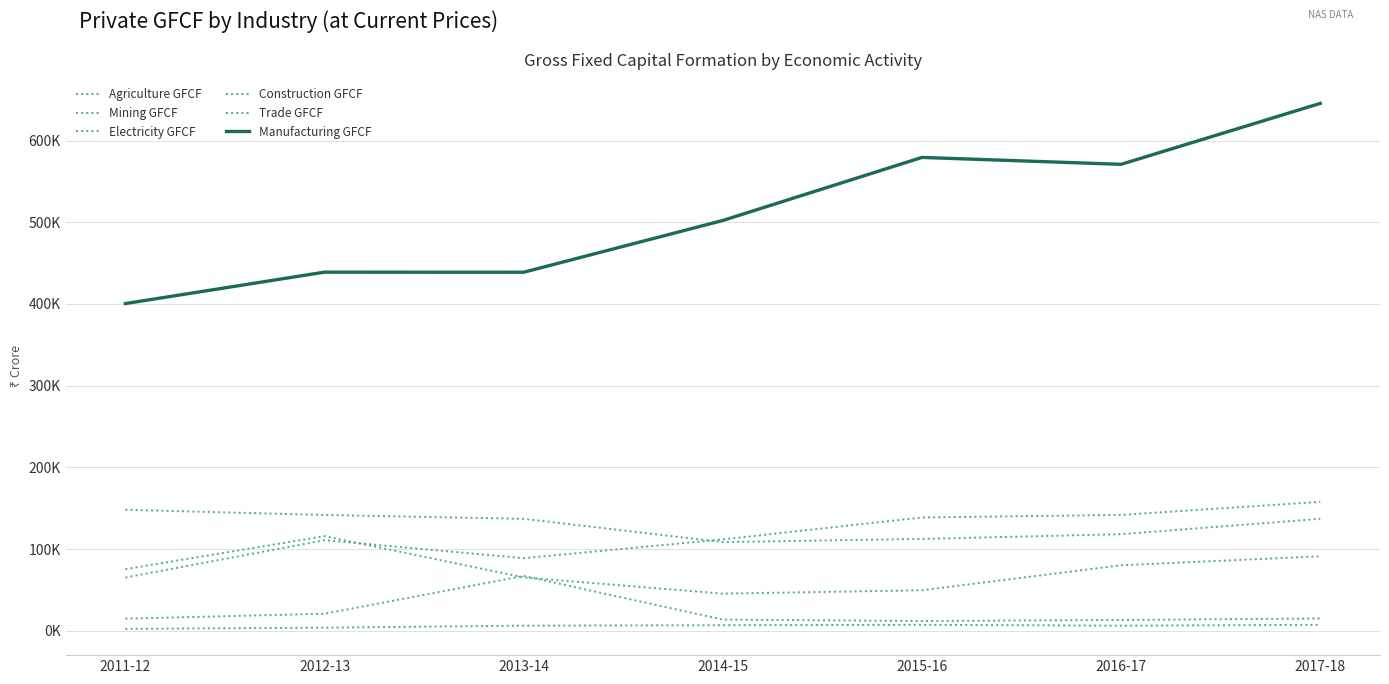

What position from the left is 2017-18?

7